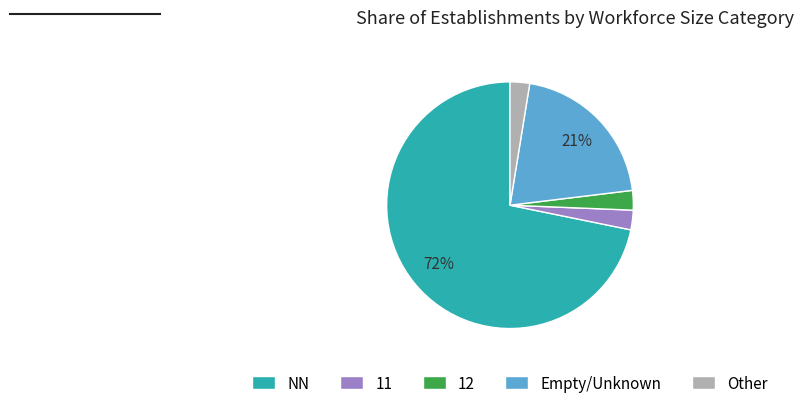

Between 11 and NN, which is larger?

NN